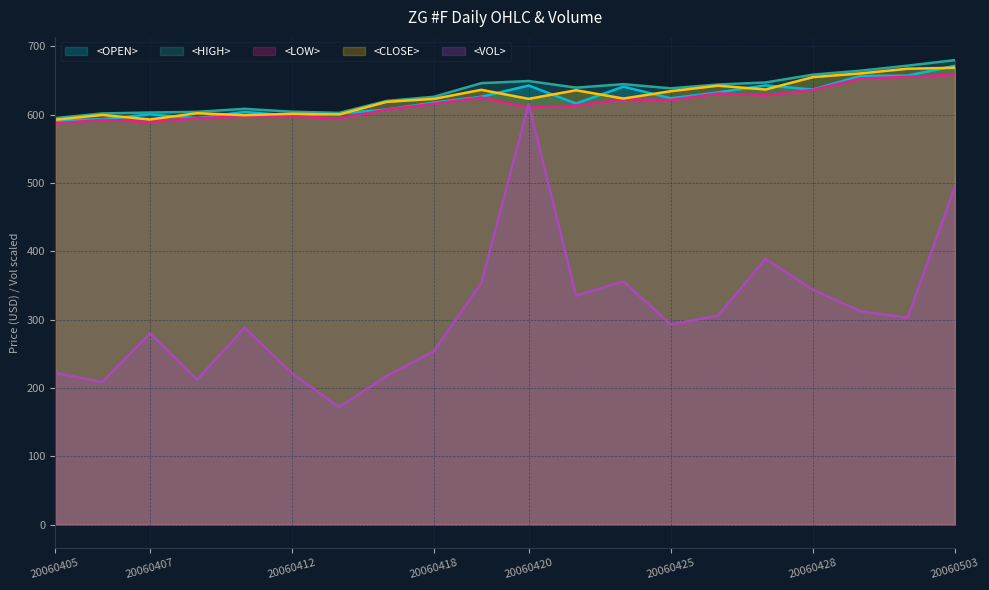

The <OPEN> series shows 897.5 at 20060503. True or false?

False